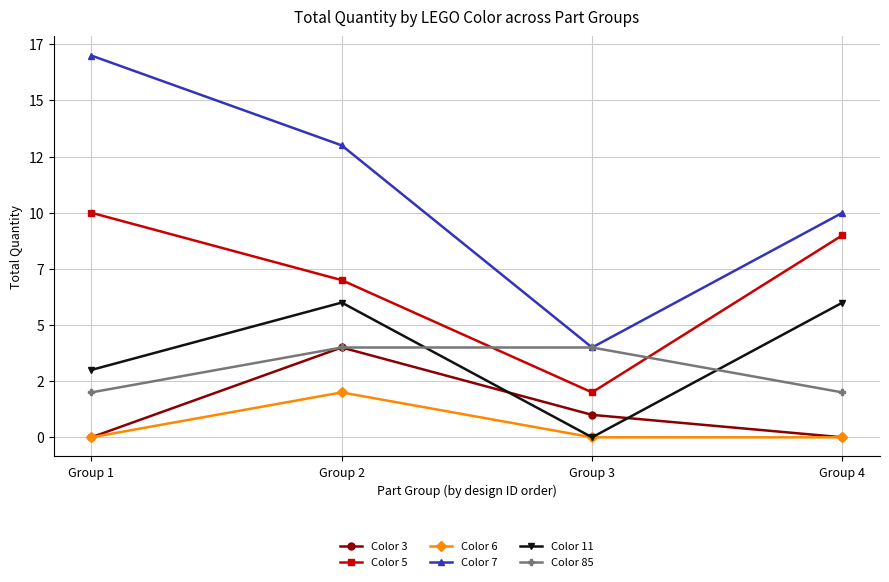

Is this an area chart (filled region under the line)?

No